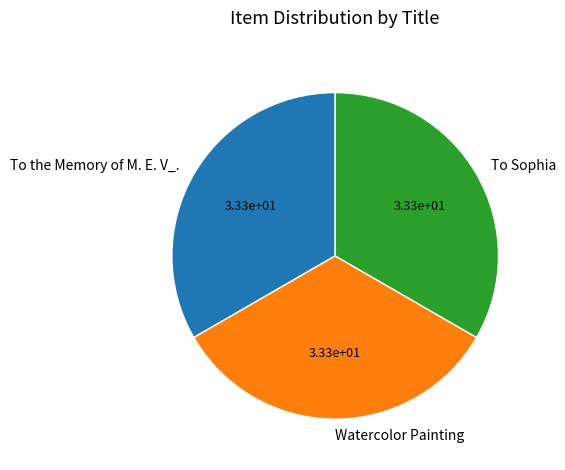

How many segments does this pie chart have?

3